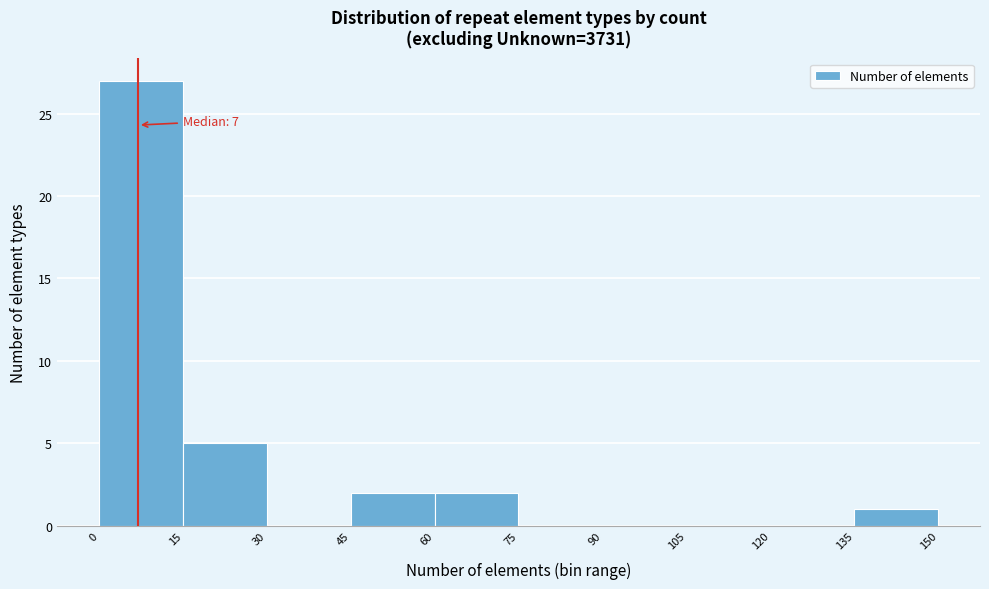

Over which range of the x-axis is the bar tallest?

0 to 15